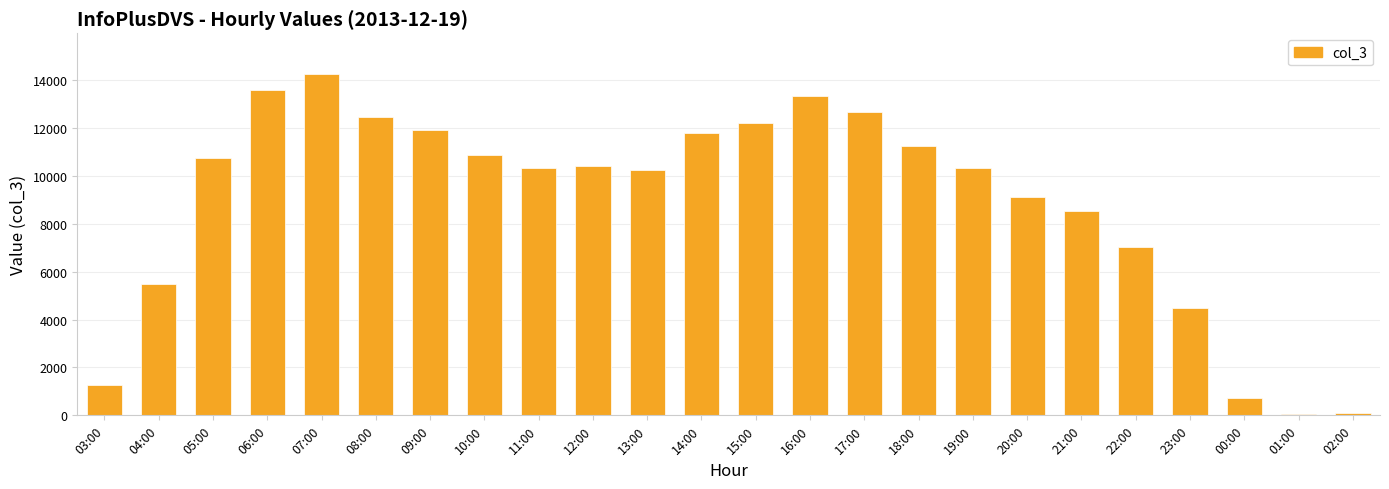

The chart shows a value of 2213 at 23:00. True or false?

False